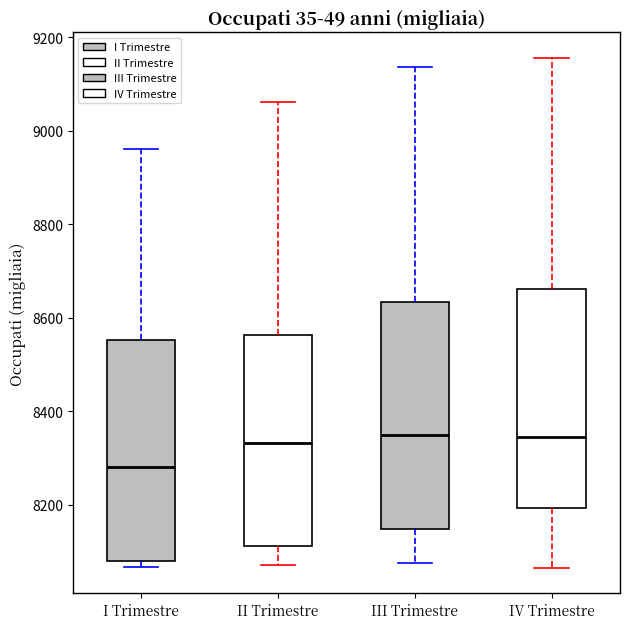

Where does the upper whisker of the box for I Trimestre end on the y-axis? The values are not printed on the chart, so give them approximately, as read against the axis.

8960